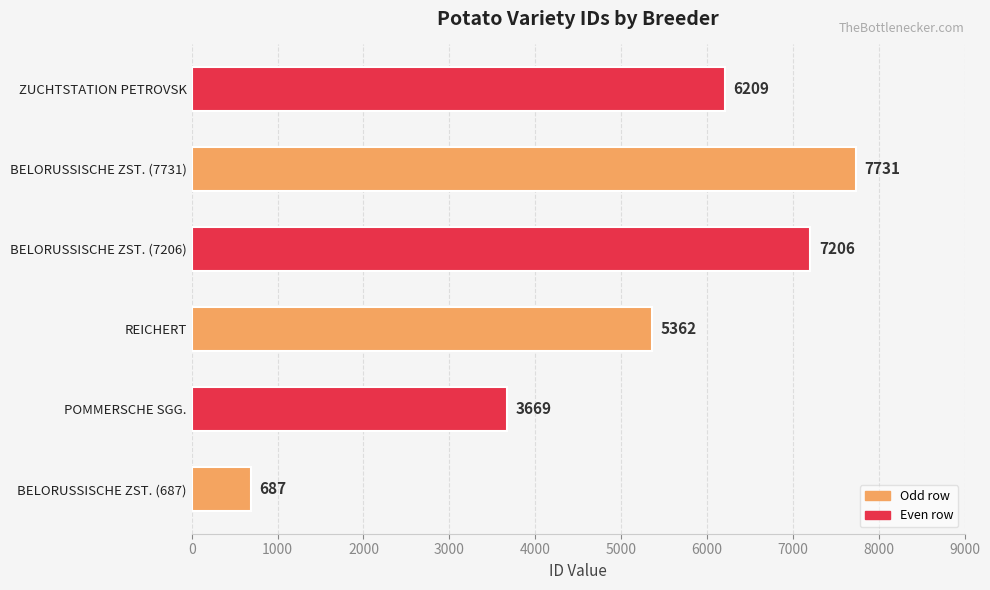

At which label is the value closest to 4209?

POMMERSCHE SGG.